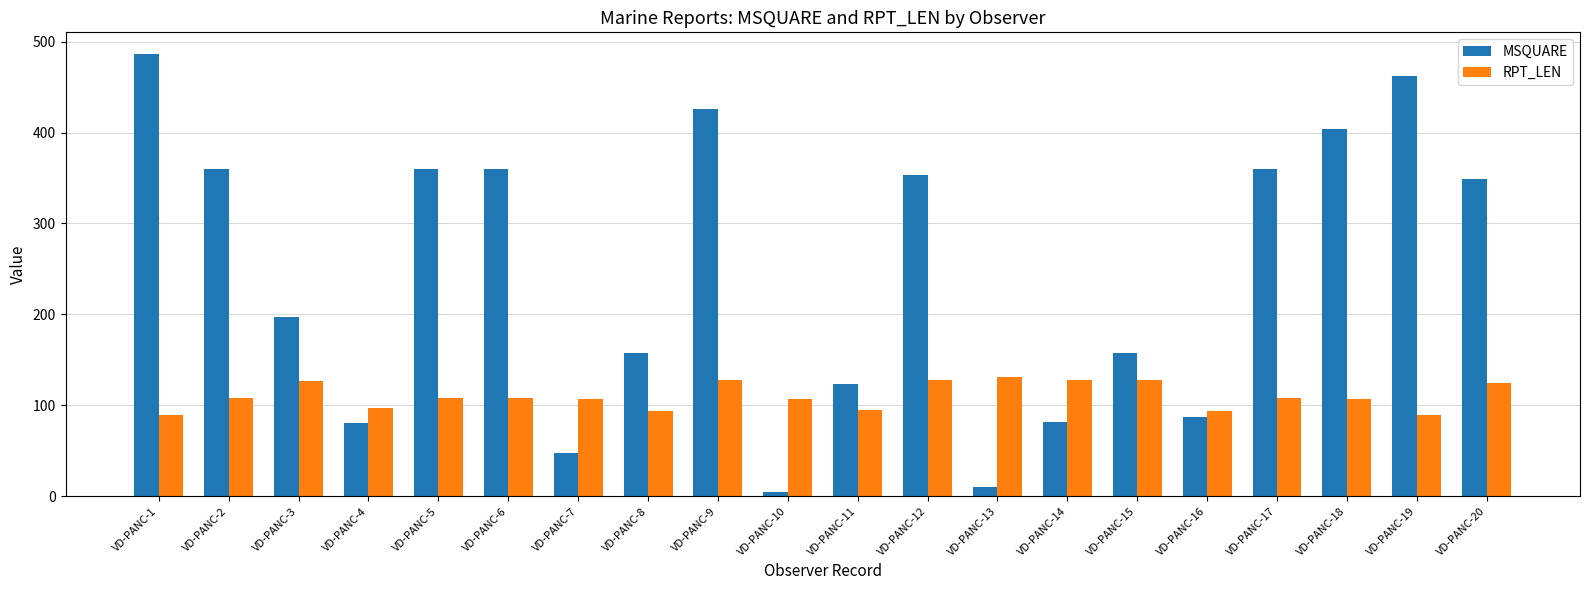

At how many categories does at least one series exceed 224?

10